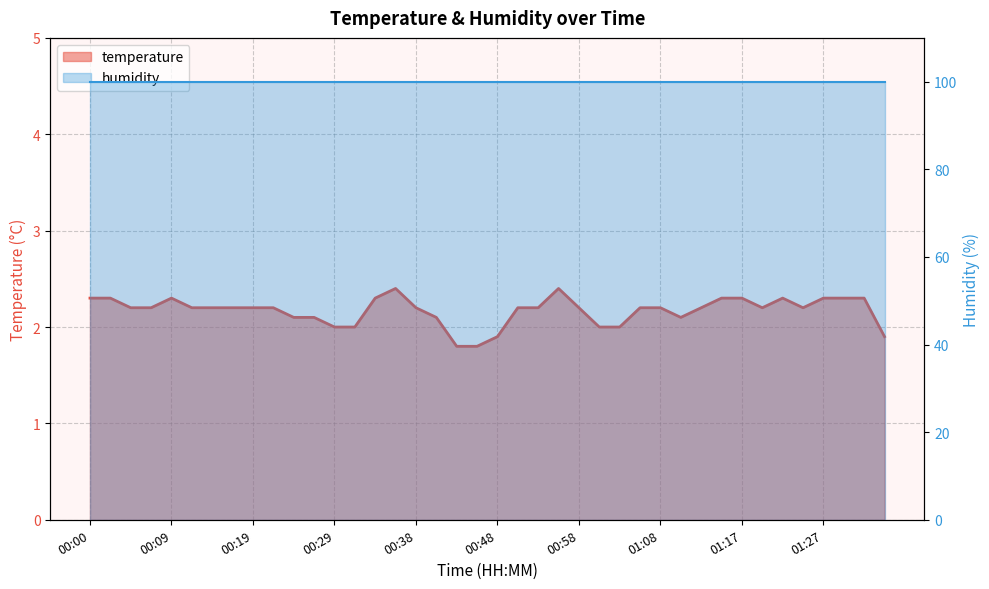

What is the average value?

2.2